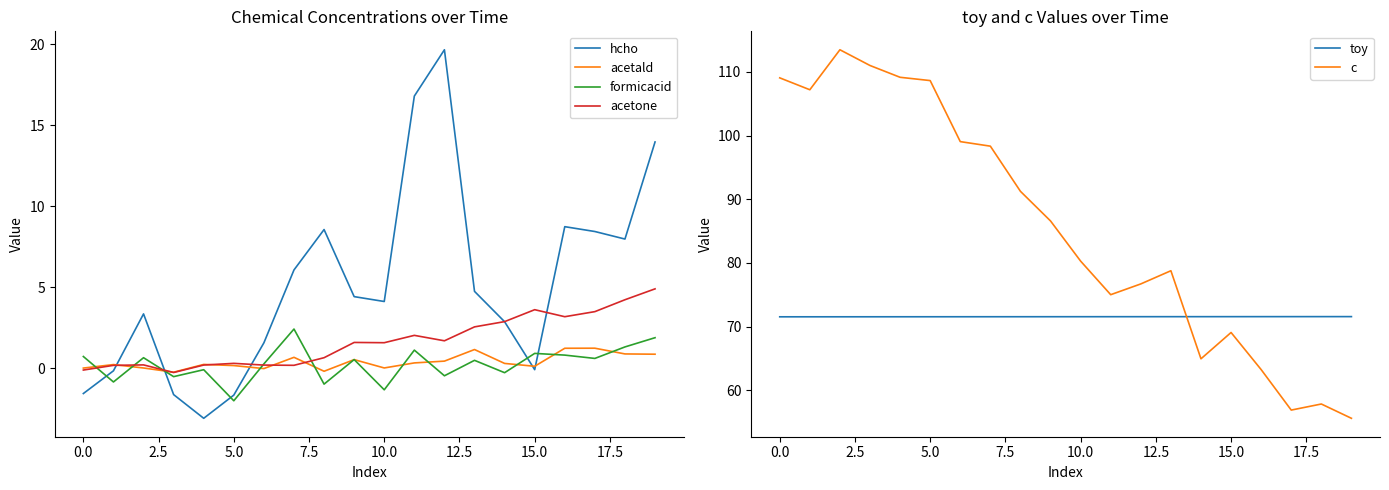

True or false: c and acetald cross at least once.

False